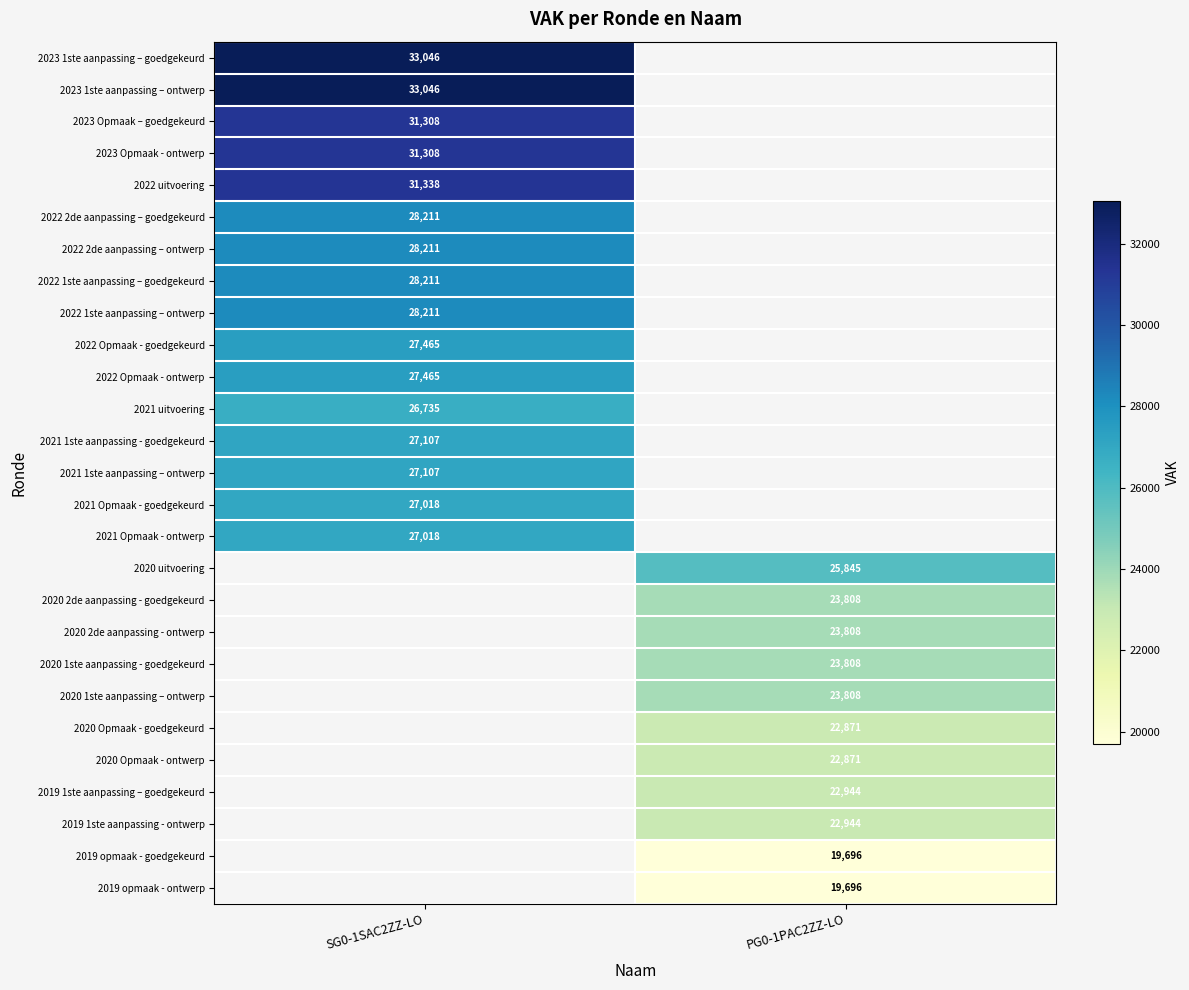

The value of 2023 1ste aanpassing – goedgekeurd at SG0-1SAC2ZZ-LO is 33046. True or false?

True